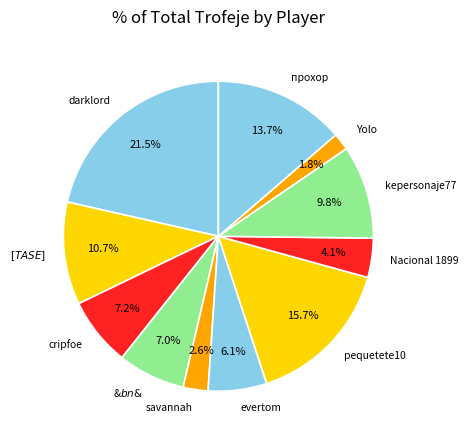

Is there a majority slice in this chart?

No